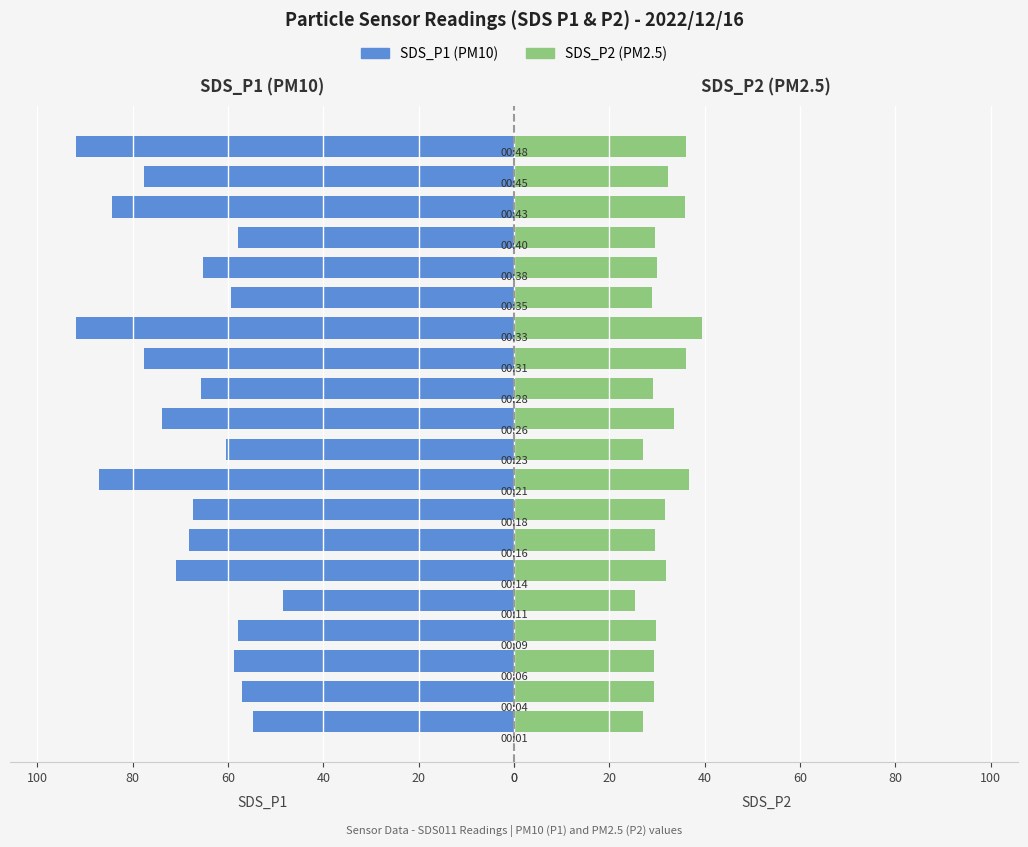

Reading left to right, transcribe all the data shown in this chart.

SDS_P1: 54.7	57.2	58.8	57.9	48.4	70.9	68.2	67.2	87.0	60.3	73.9	65.7	77.7	91.8	59.3	65.3	58.0	84.3	77.5	92.0
SDS_P2: 27.1	29.3	29.4	29.7	25.4	31.8	29.6	31.7	36.7	27.1	33.5	29.2	36.2	39.5	28.9	29.9	29.7	35.8	32.2	36.1